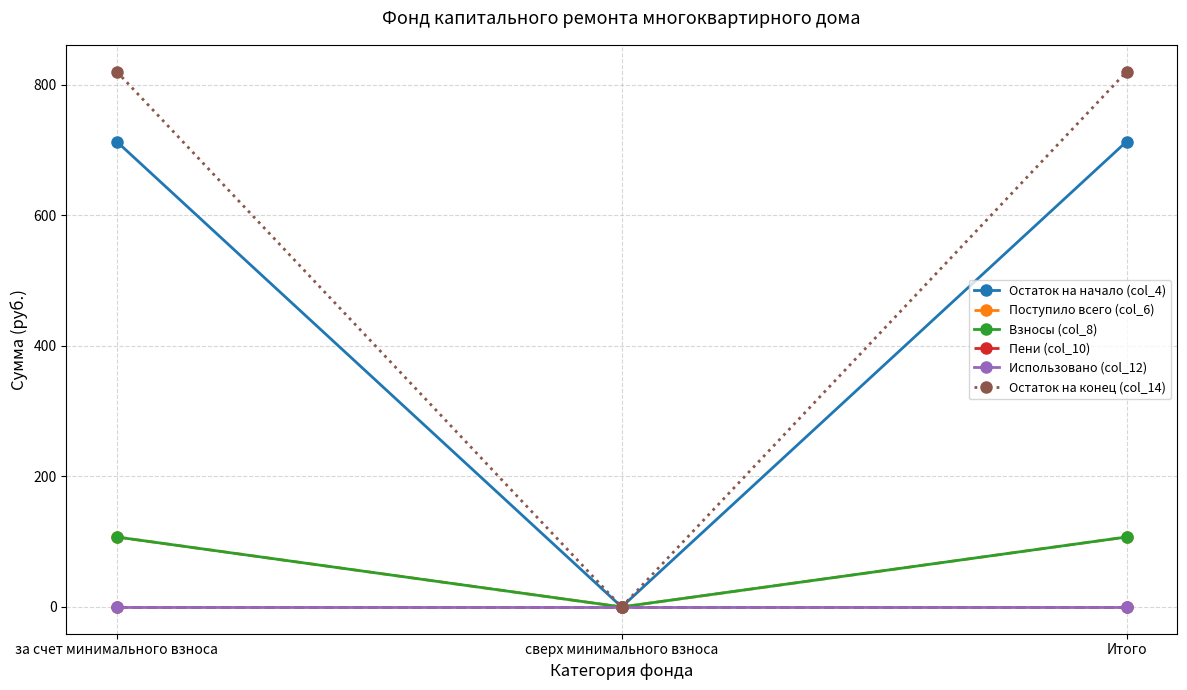

At Итого, list the series in order from largest to smallest.

Остаток на конец (col_14), Остаток на начало (col_4), Поступило всего (col_6), Взносы (col_8), Пени (col_10), Использовано (col_12)